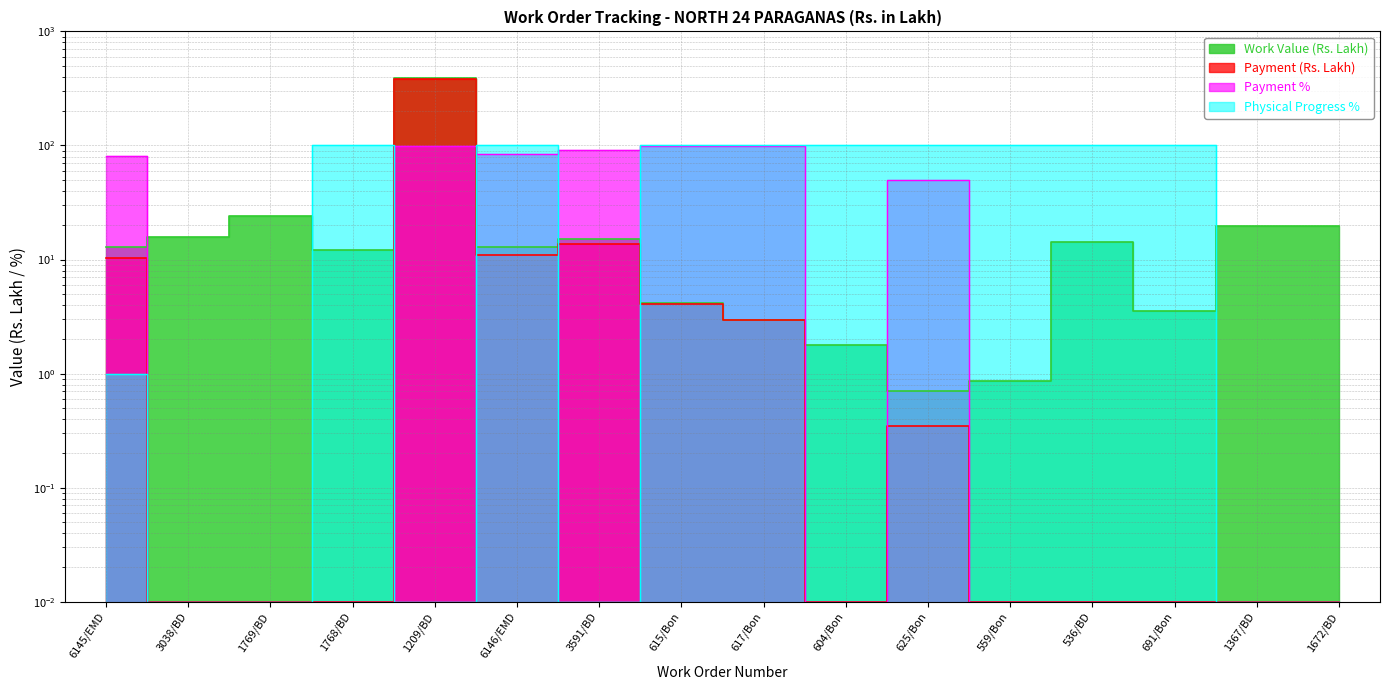

At 625/Bon, list the series in order from smallest to largest.

Payment (Rs. Lakh), Work Value (Rs. Lakh), Payment %, Physical Progress %